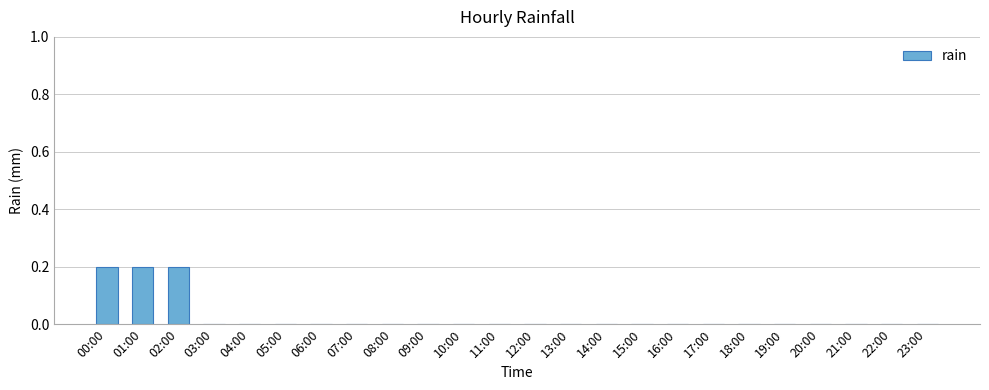

How many series are shown in this chart?

1